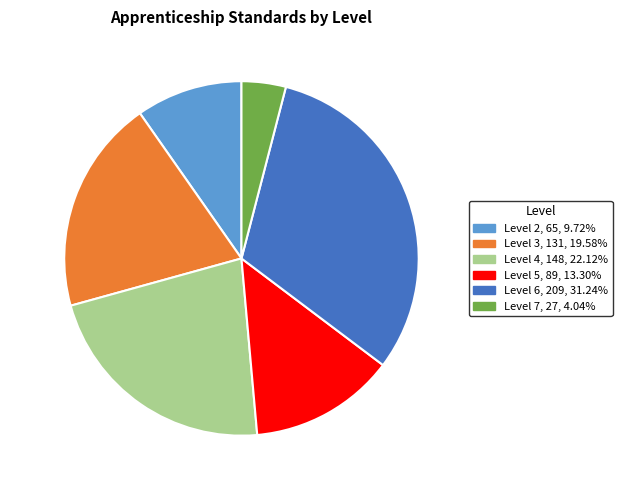

Which category has the smallest portion of the pie?

Level 7